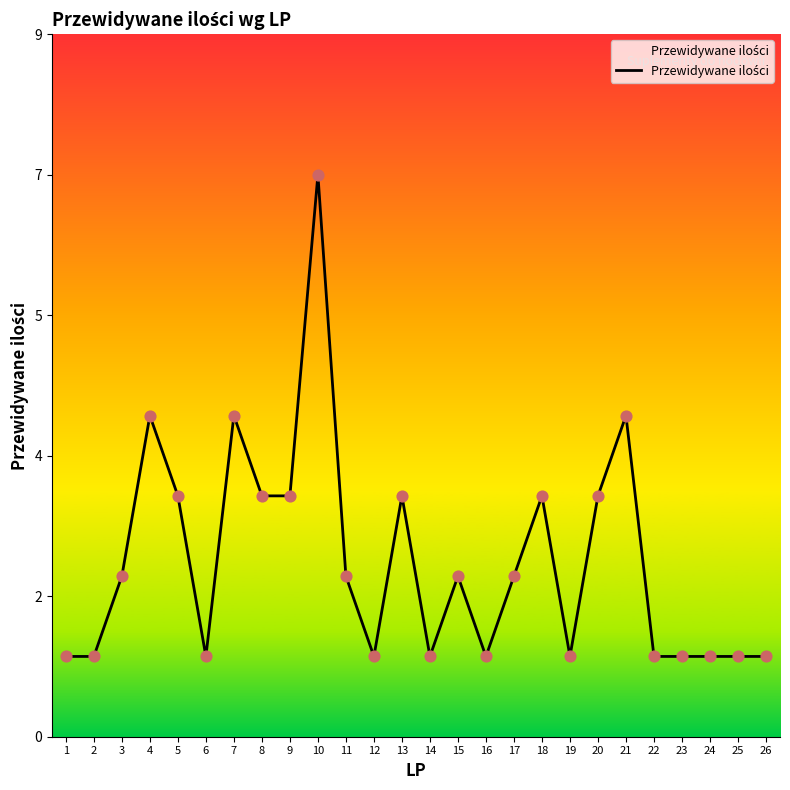

What is the ratio of the value at 1 to the value at 5?

0.3